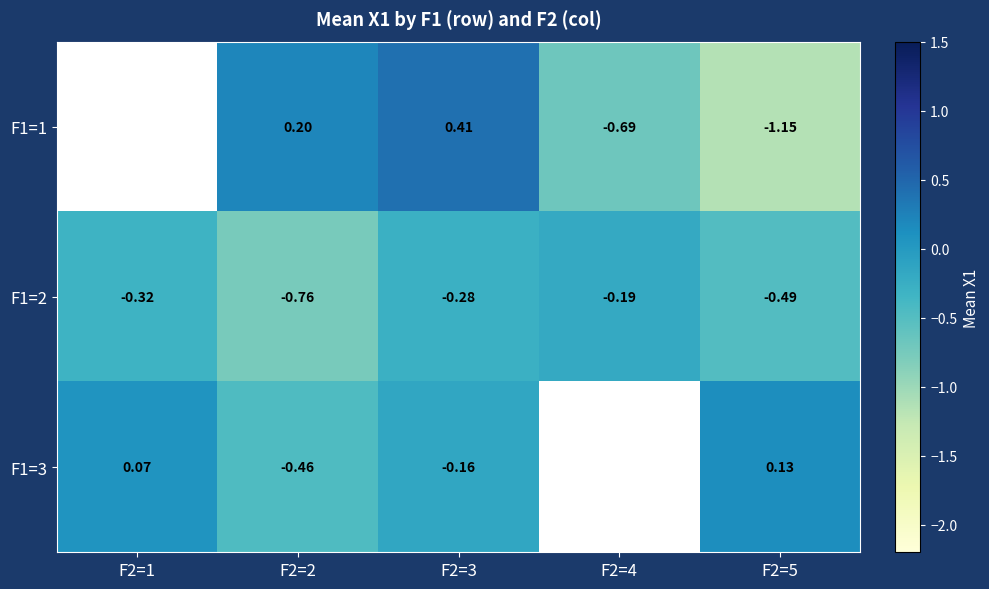

Is it true that F1=1 equals 0.3 at F2=2?

False